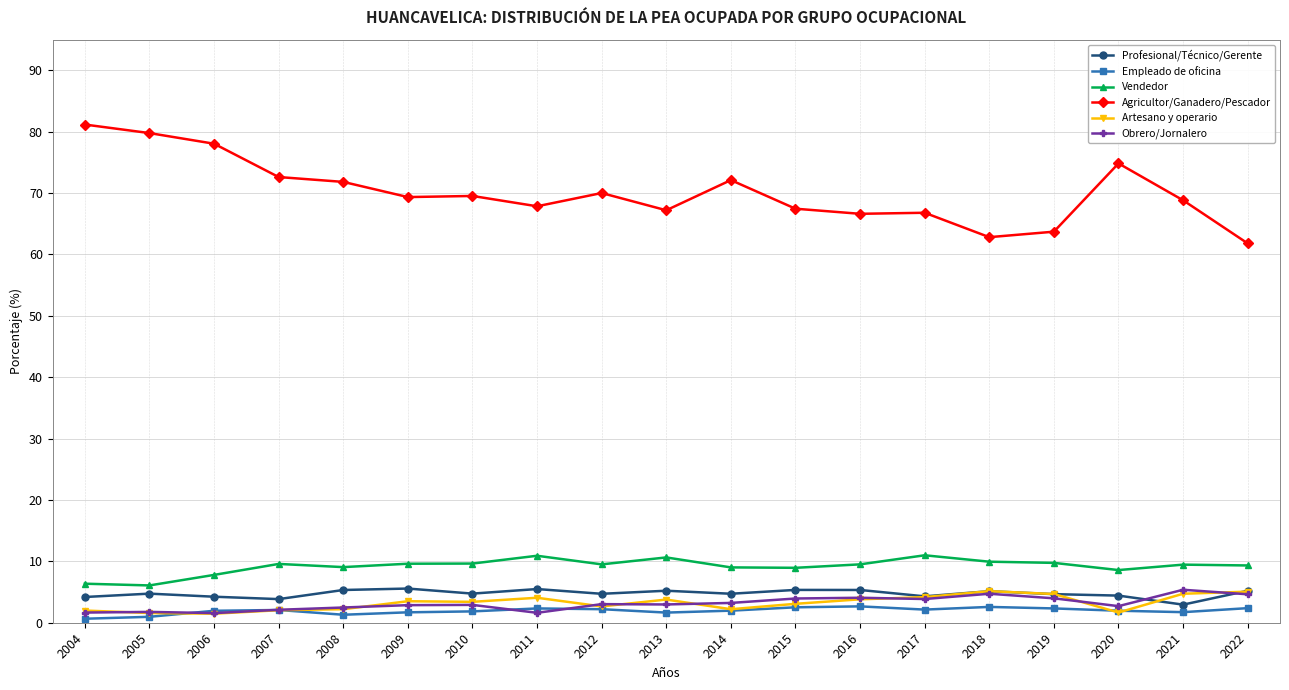

How many series are shown in this chart?

6